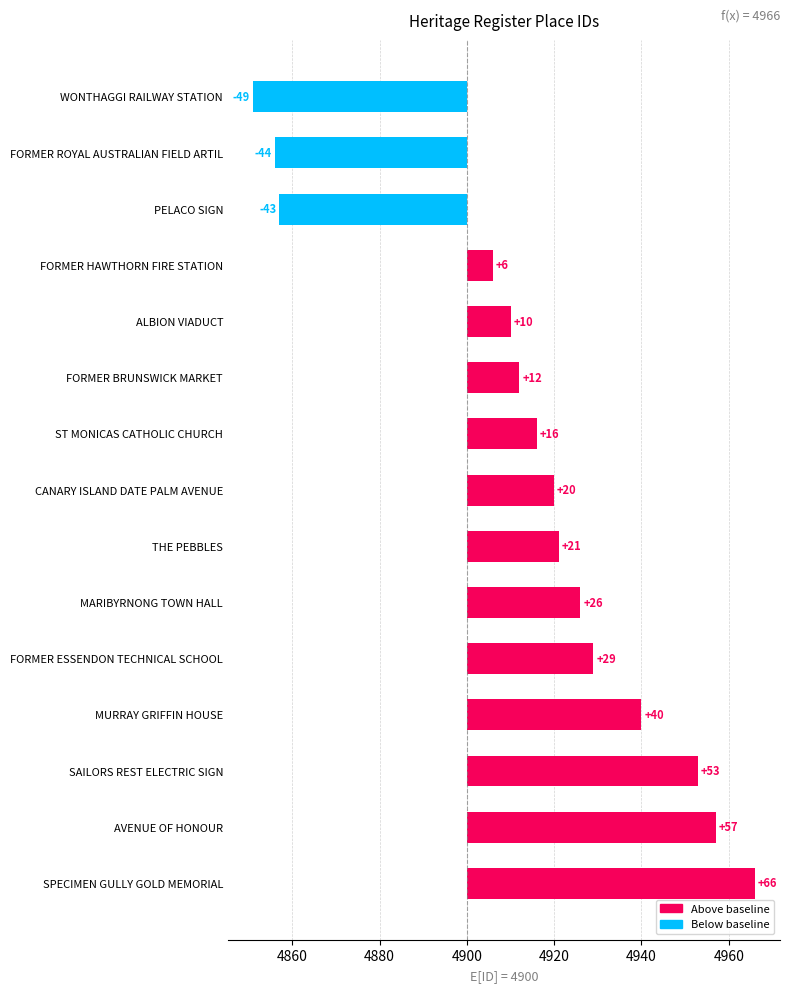

What is the average value?

15